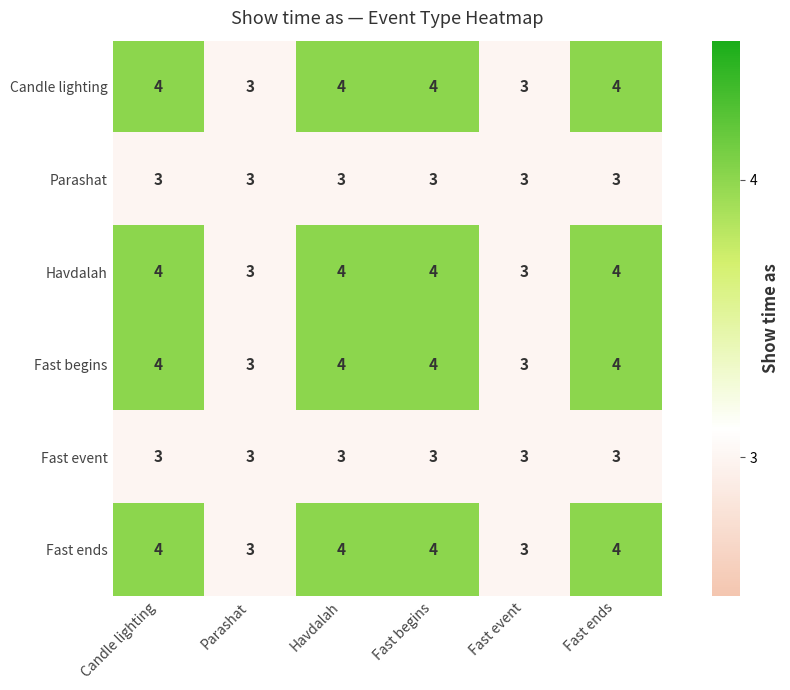

Is it true that Fast begins equals 4 at Candle lighting?

True